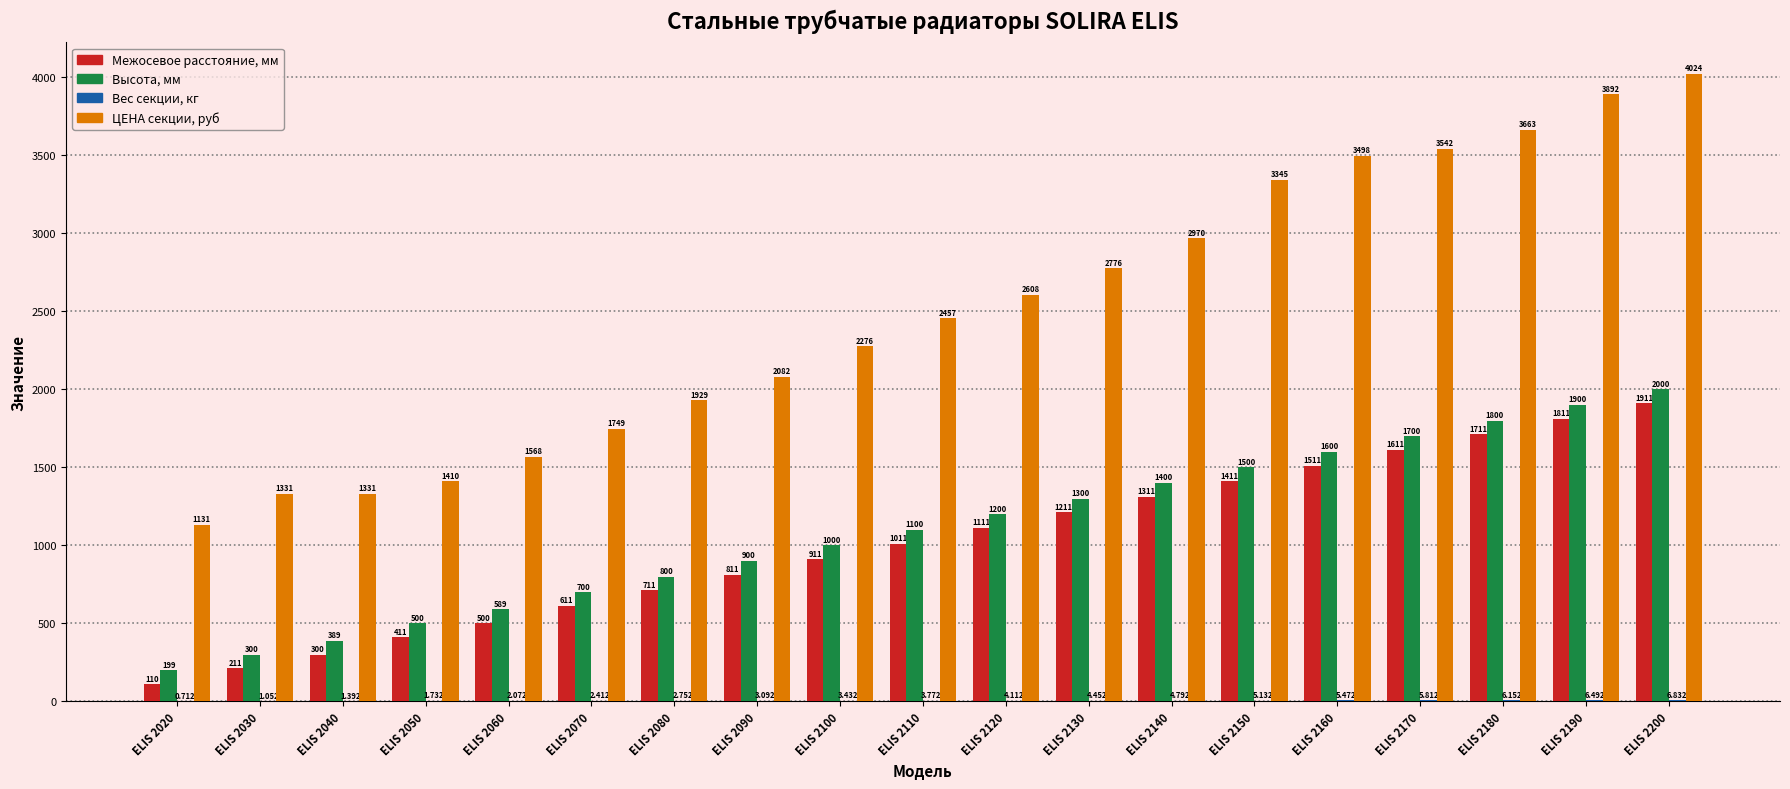

At which label does Межосевое расстояние, мм reach its peak?

ELIS 2200